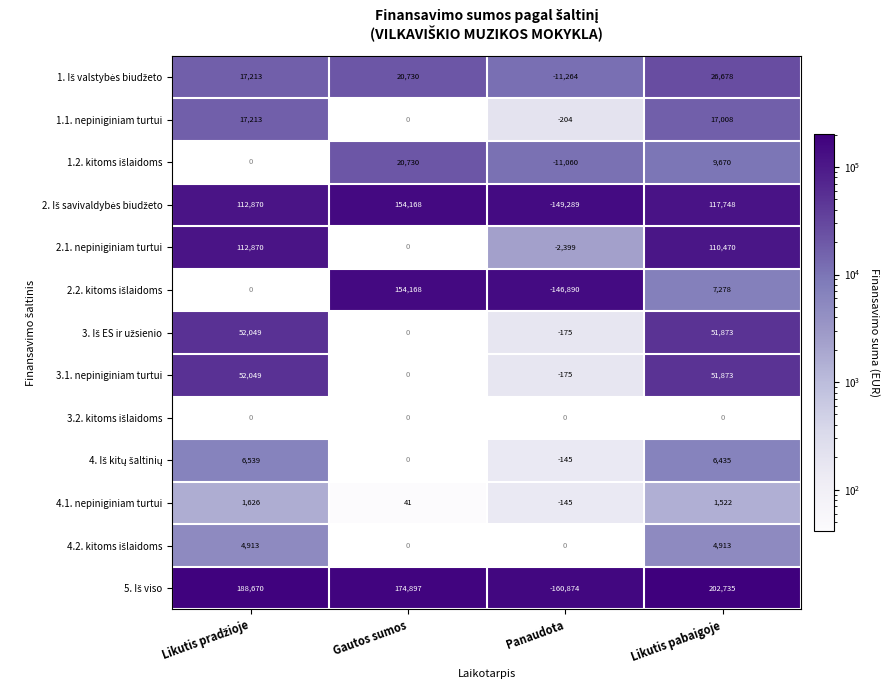

Is it true that 4.1. nepiniginiam turtui equals -145 at Panaudota?

True